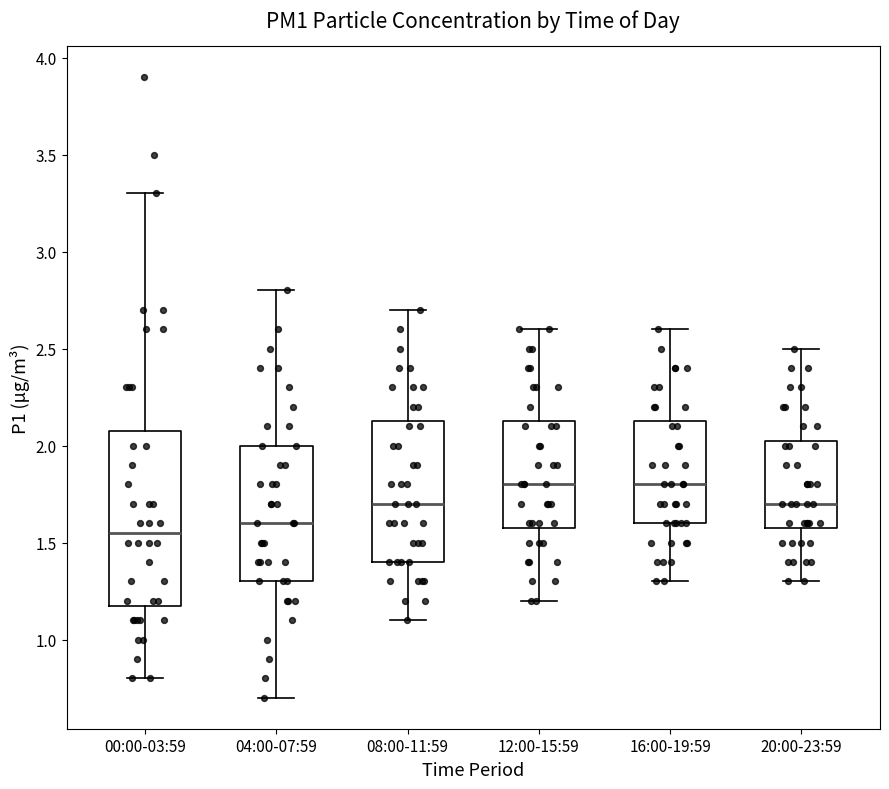

Reading left to right, read every box against the y-axis: the position of its median line, the range the box covers, and the ends of its whiskers. The values are not printed on the chart, so give them approximately, as read against the axis.

00:00-03:59: median 1.55, box 1.20 to 2.10, whiskers 0.80 to 3.30
04:00-07:59: median 1.60, box 1.30 to 2.00, whiskers 0.70 to 2.80
08:00-11:59: median 1.70, box 1.40 to 2.15, whiskers 1.10 to 2.70
12:00-15:59: median 1.80, box 1.60 to 2.15, whiskers 1.20 to 2.60
16:00-19:59: median 1.80, box 1.60 to 2.15, whiskers 1.30 to 2.60
20:00-23:59: median 1.70, box 1.60 to 2.05, whiskers 1.30 to 2.50